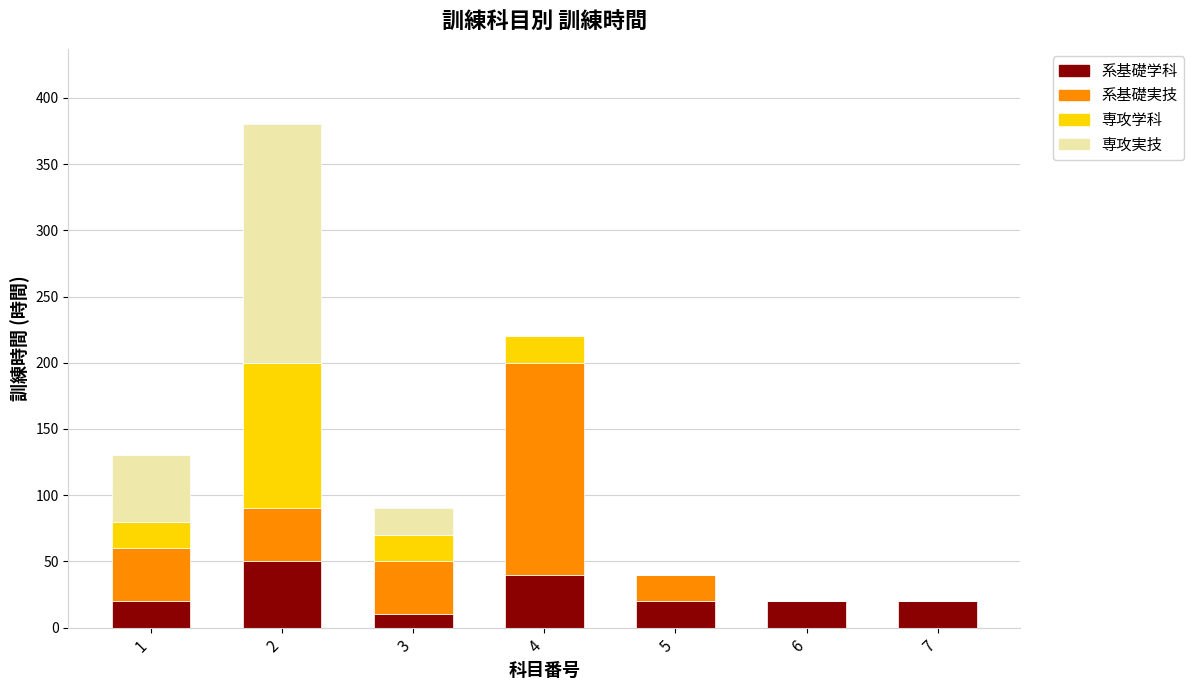

Reading left to right, what are the values for 系基礎学科?

1=20	2=50	3=10	4=40	5=20	6=20	7=20